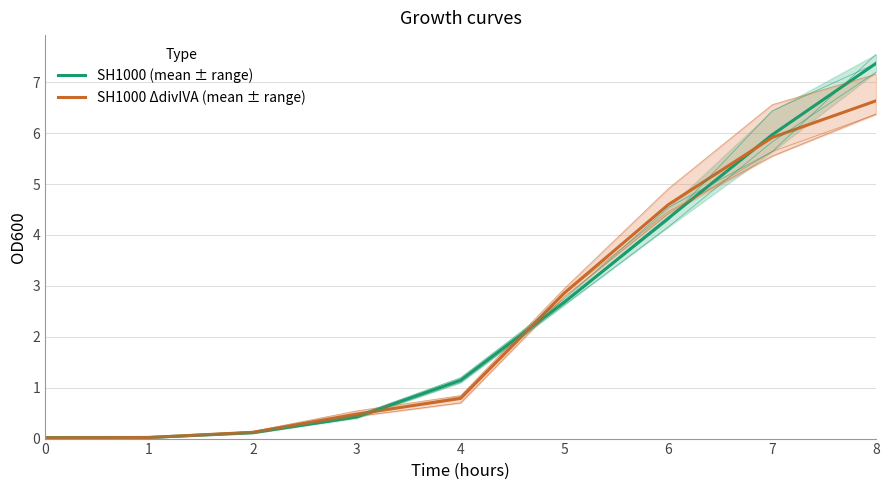

True or false: col_2 has a value of 0.5 at 3.

True